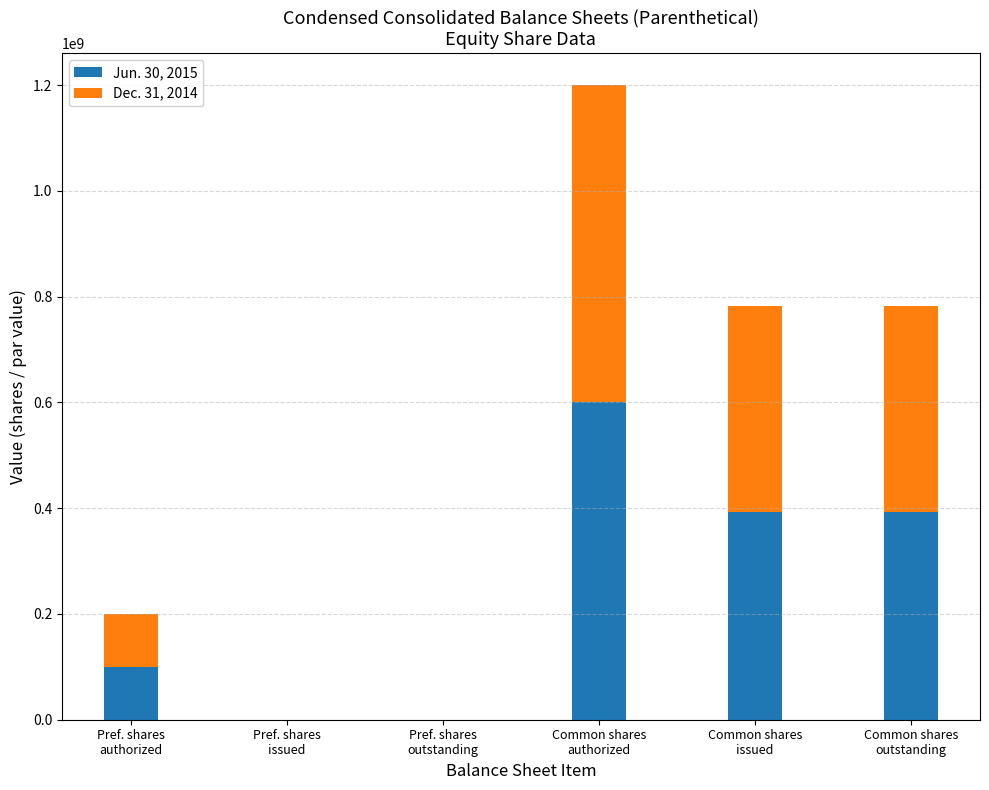

The value of Jun. 30, 2015 at Common shares
issued is 205930116. True or false?

False